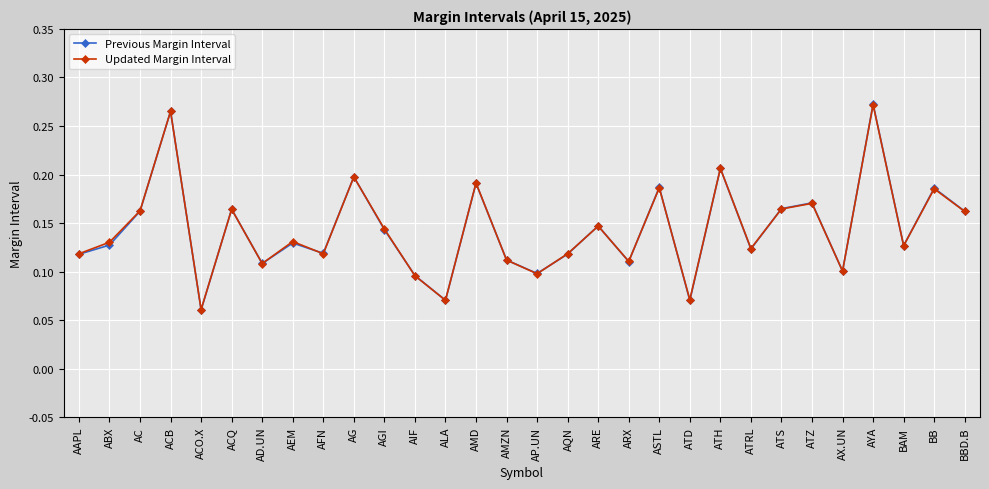

How many Previous Margin Interval values are between 0 and 1?

30